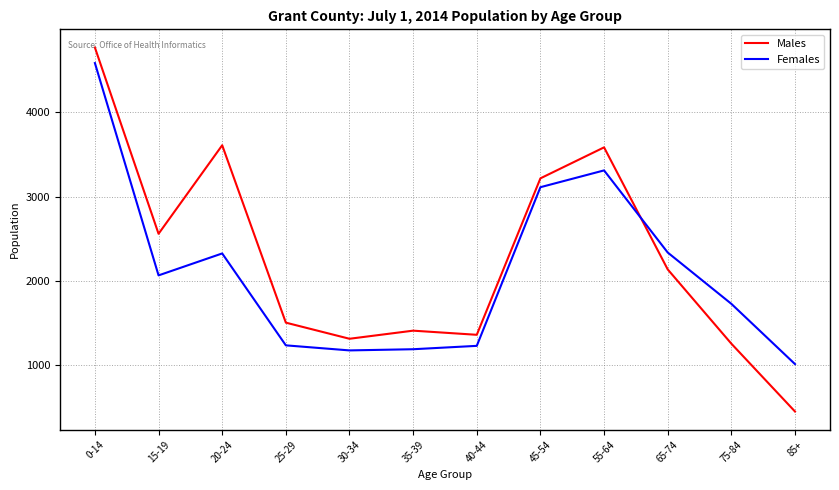

At 20-24, list the series in order from smallest to largest.

Females, Males